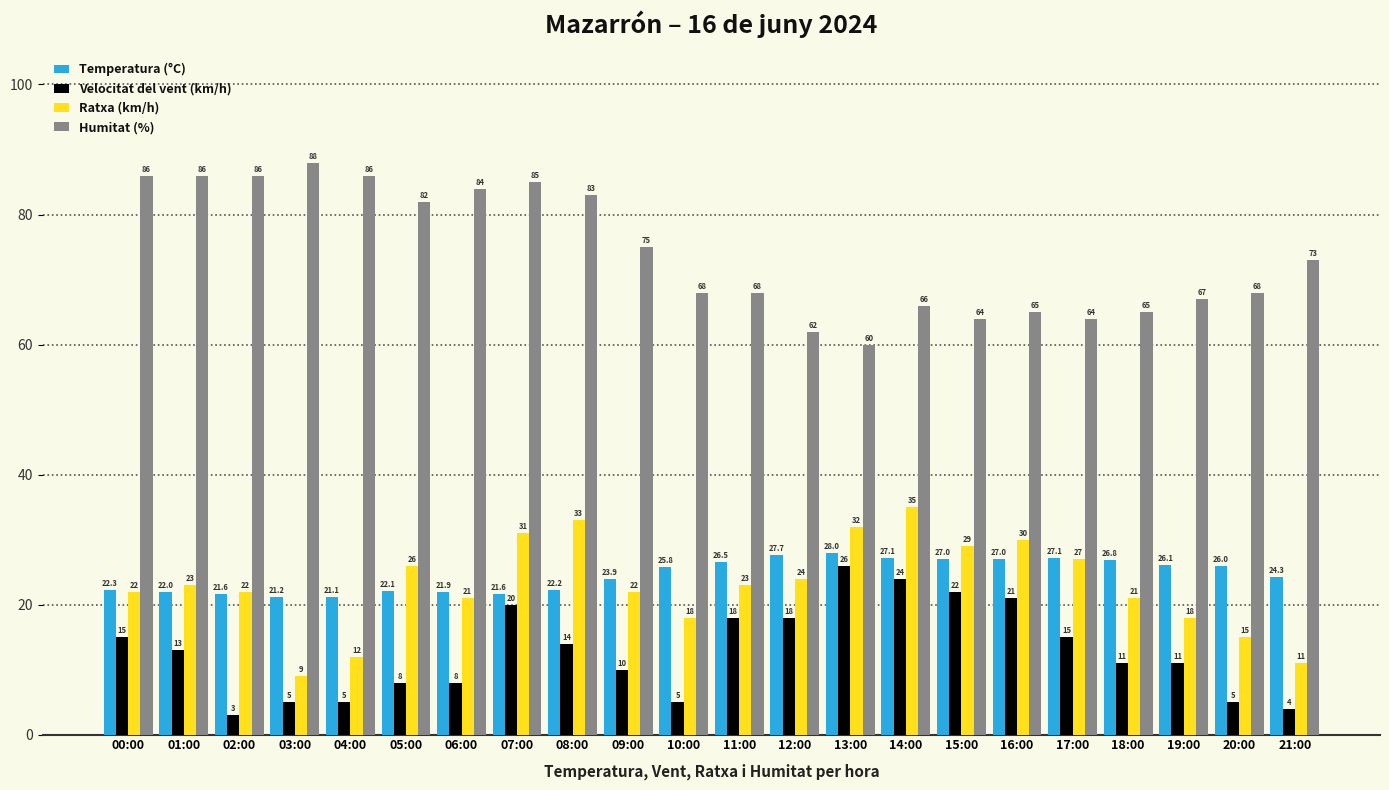

Is the value of Velocitat del vent (km/h) at 13:00 greater than the value of Temperatura (°C) at 11:00?

No